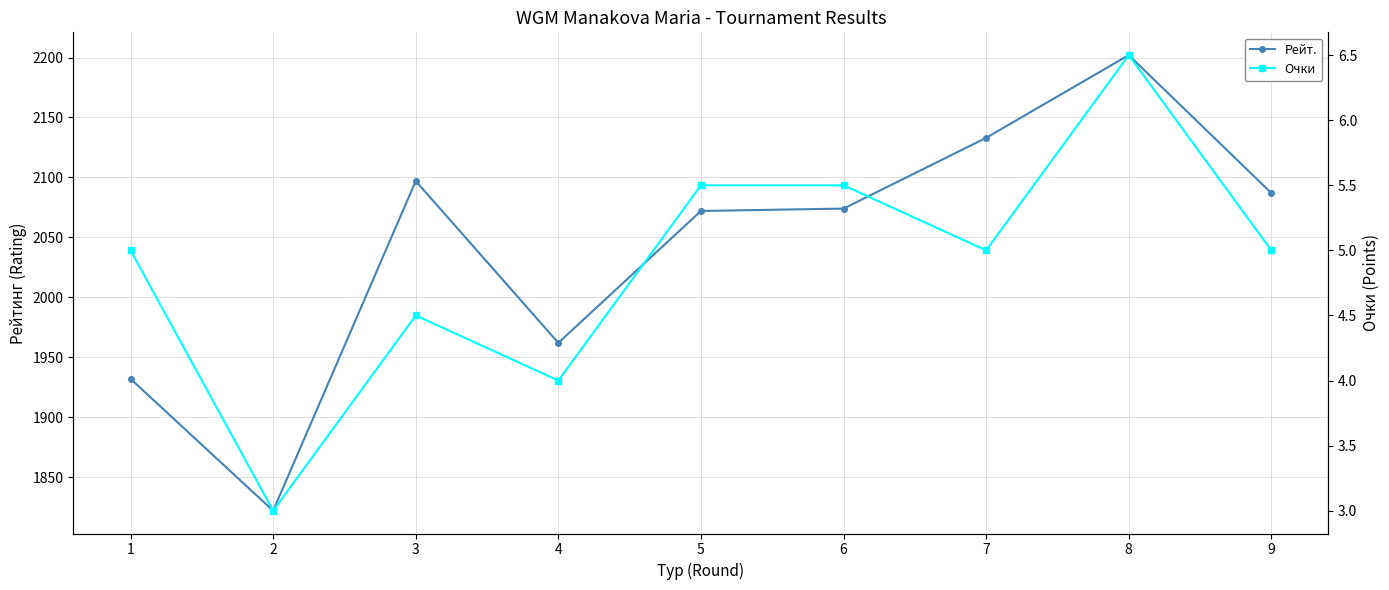

At which category is the sum across all series the highest?

8